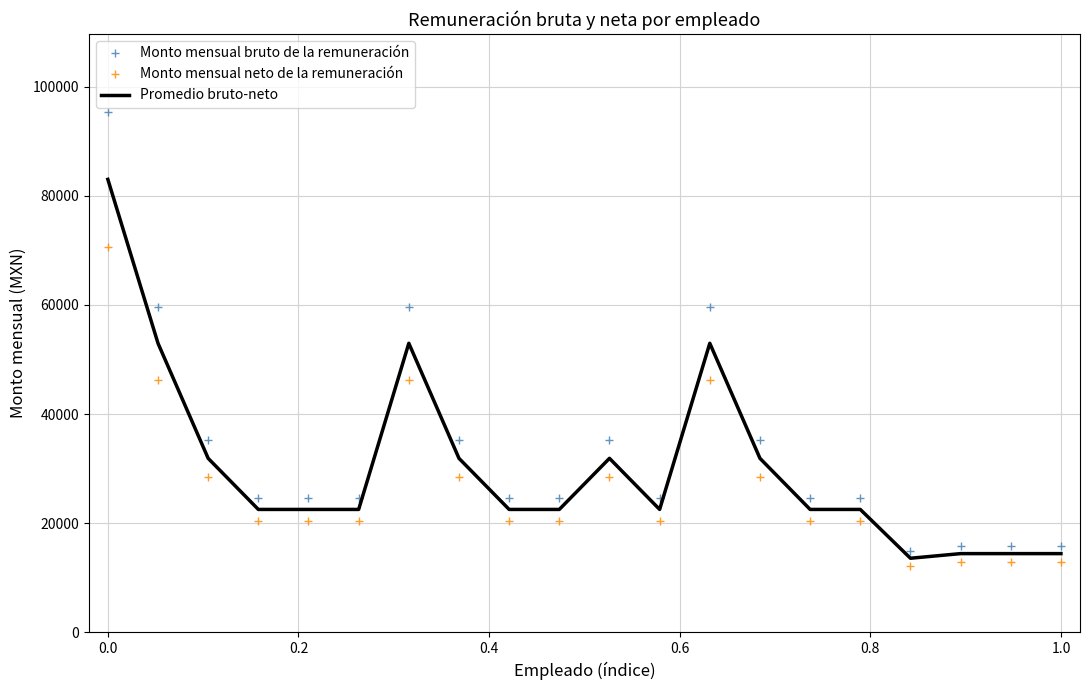

Which series has the widest spread of values?

Monto mensual bruto de la remuneración